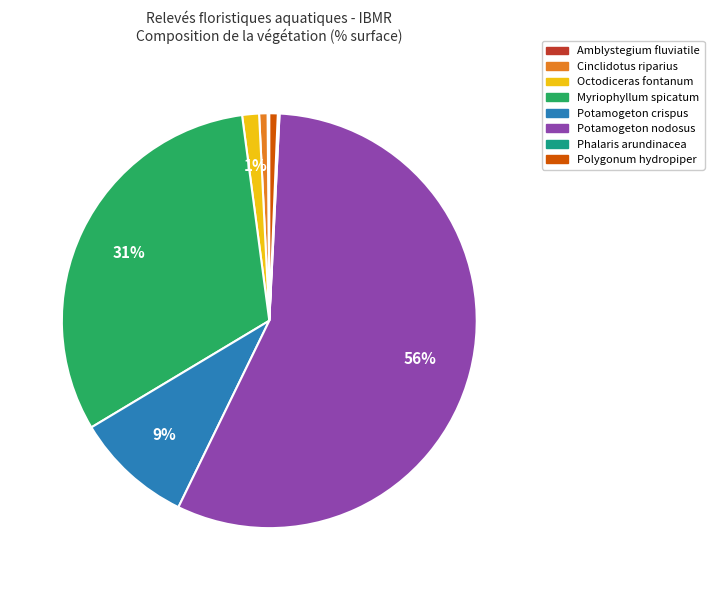

Is it true that Potamogeton nodosus is 67% of the pie?

False